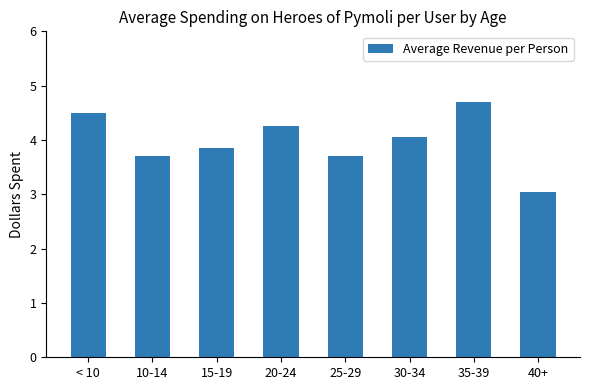

What is the greatest value displayed?

4.7